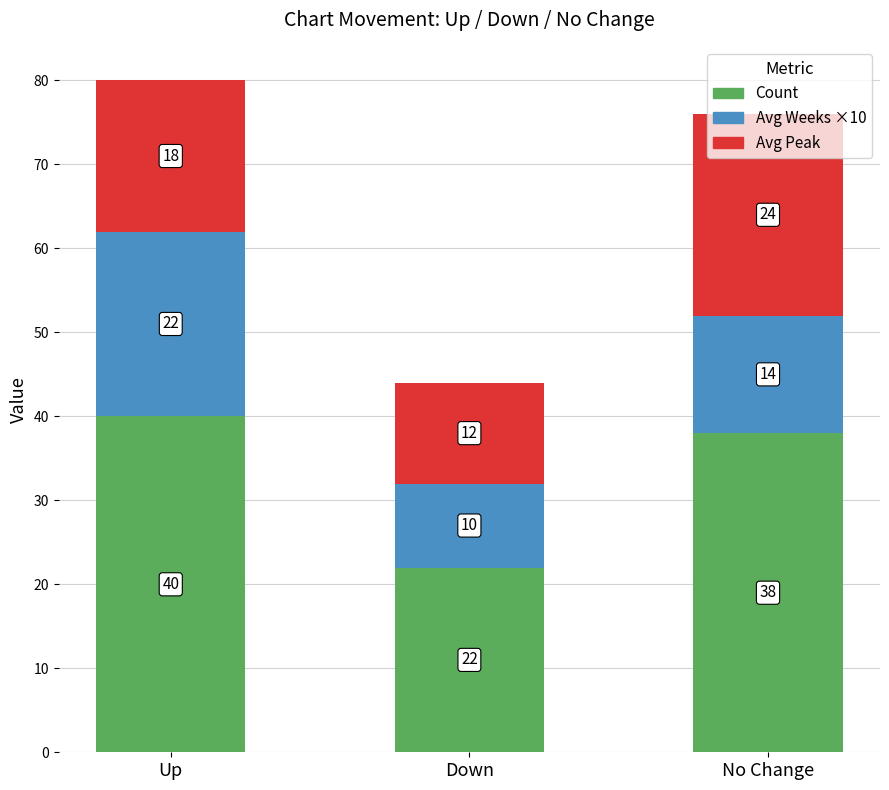

Read the Count value at Up, to the nearest 10.

40